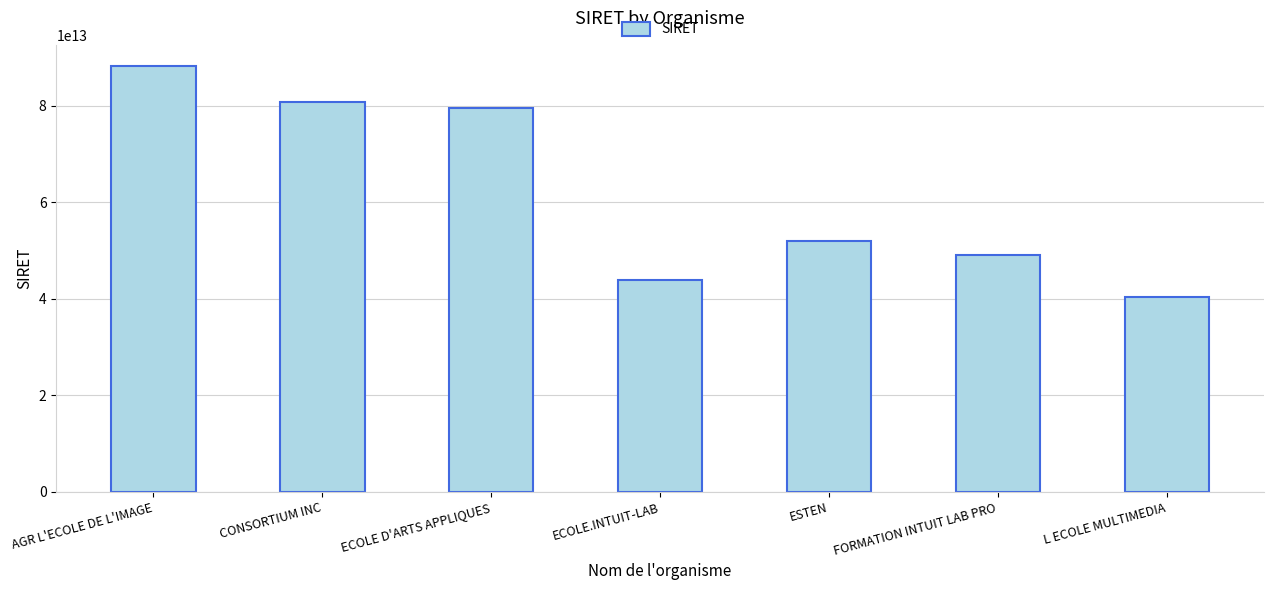

Is it true that the value at ECOLE D'ARTS APPLIQUES is 79439110200058?

True